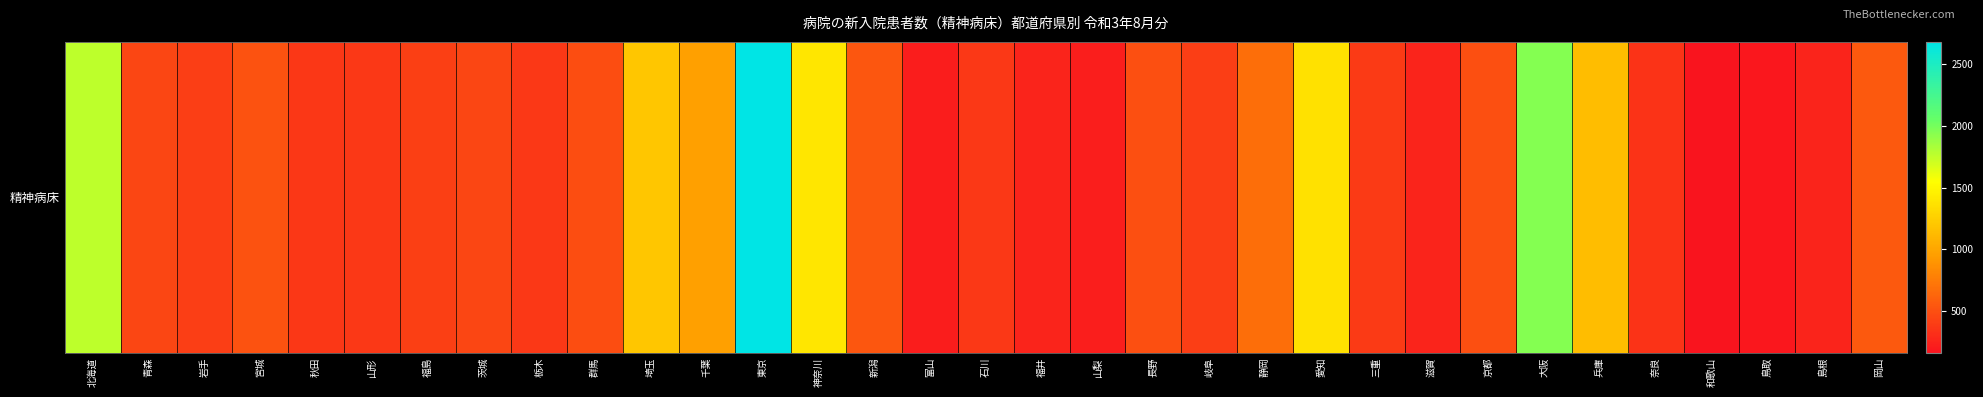

Where is the data nearest to the value 1420?

神奈川